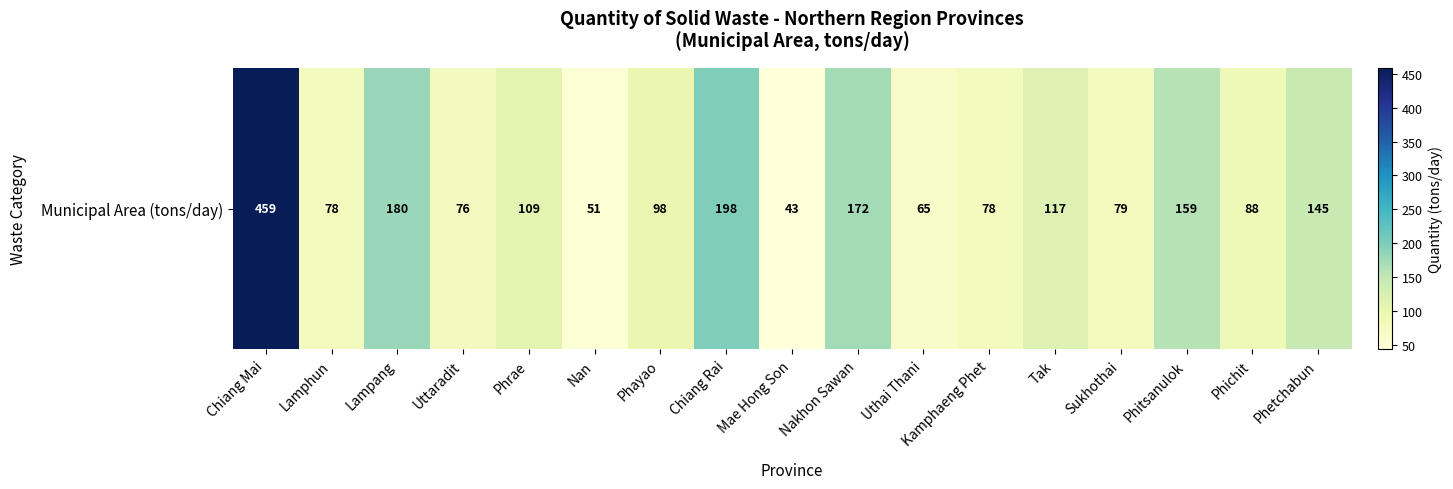

What is the approximate value at Phayao, to the nearest 10?

100